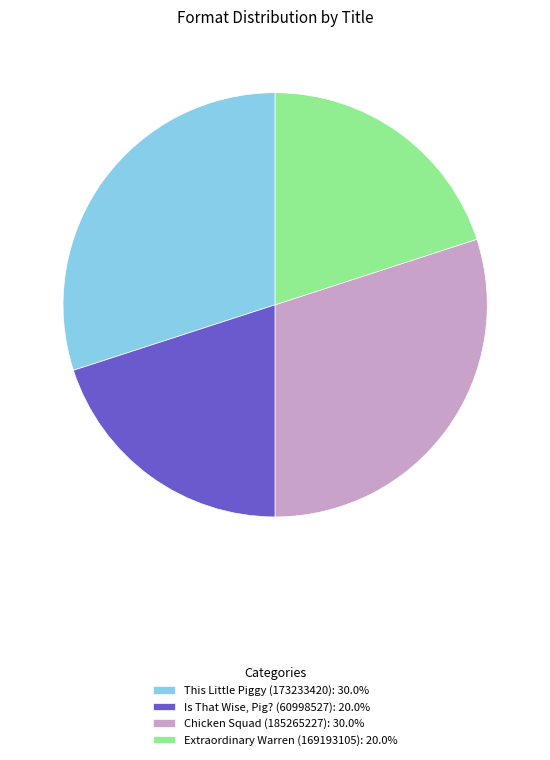

What is the ratio of the value at Is That Wise, Pig? (60998527): 20.0% to the value at Chicken Squad (185265227): 30.0%?

0.7